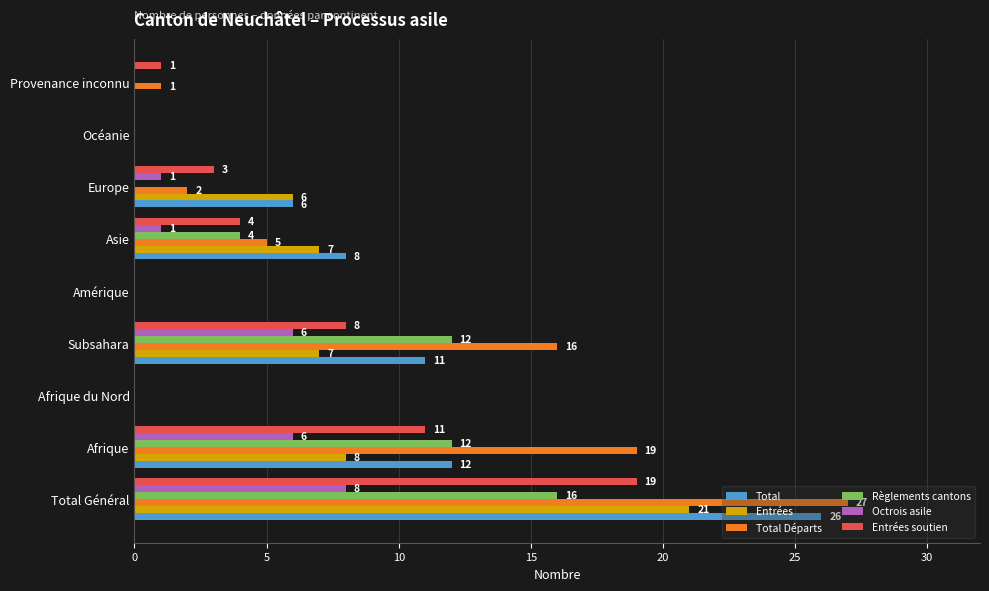

The Entrées series shows 10 at Océanie. True or false?

False